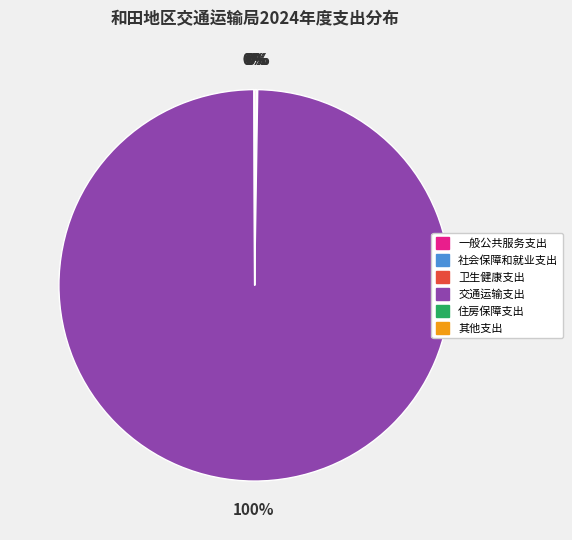

Which slice represents more than half of the pie?

交通运输支出